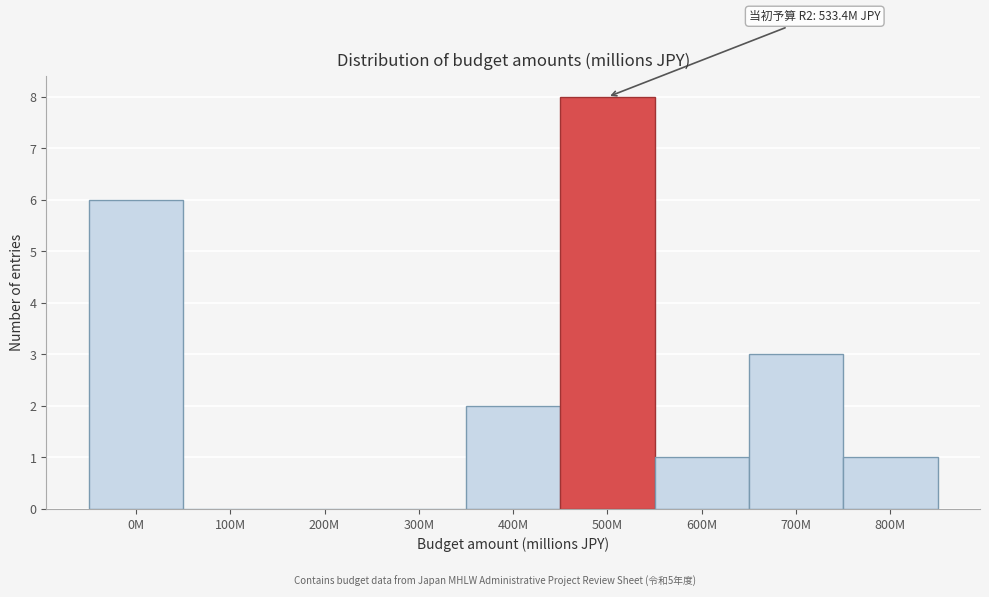

Reading left to right, what are all the values shown in this chart?

0M=6	100M=0	200M=0	300M=0	400M=2	500M=8	600M=1	700M=3	800M=1